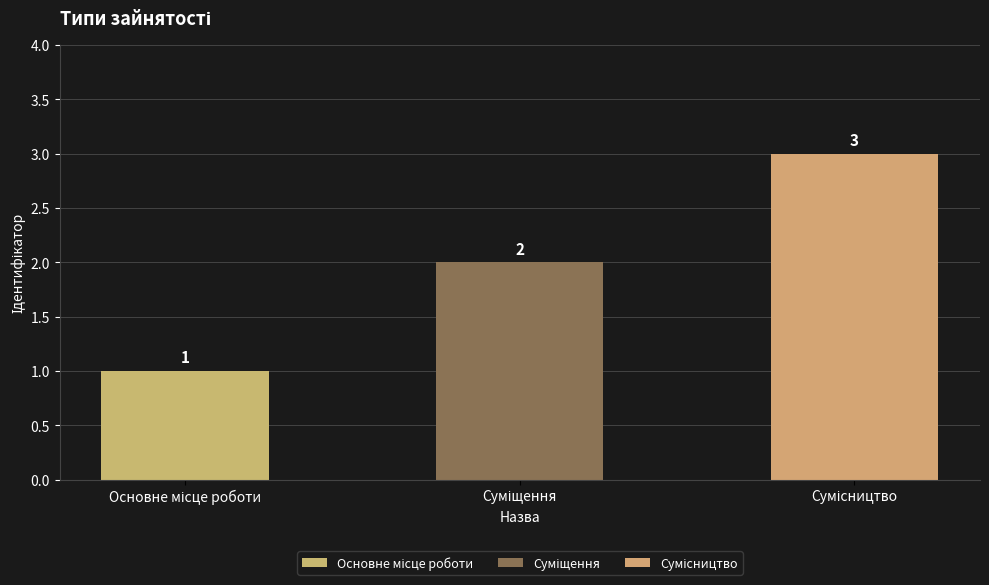

What is the value of the 3rd bar from the left?

3